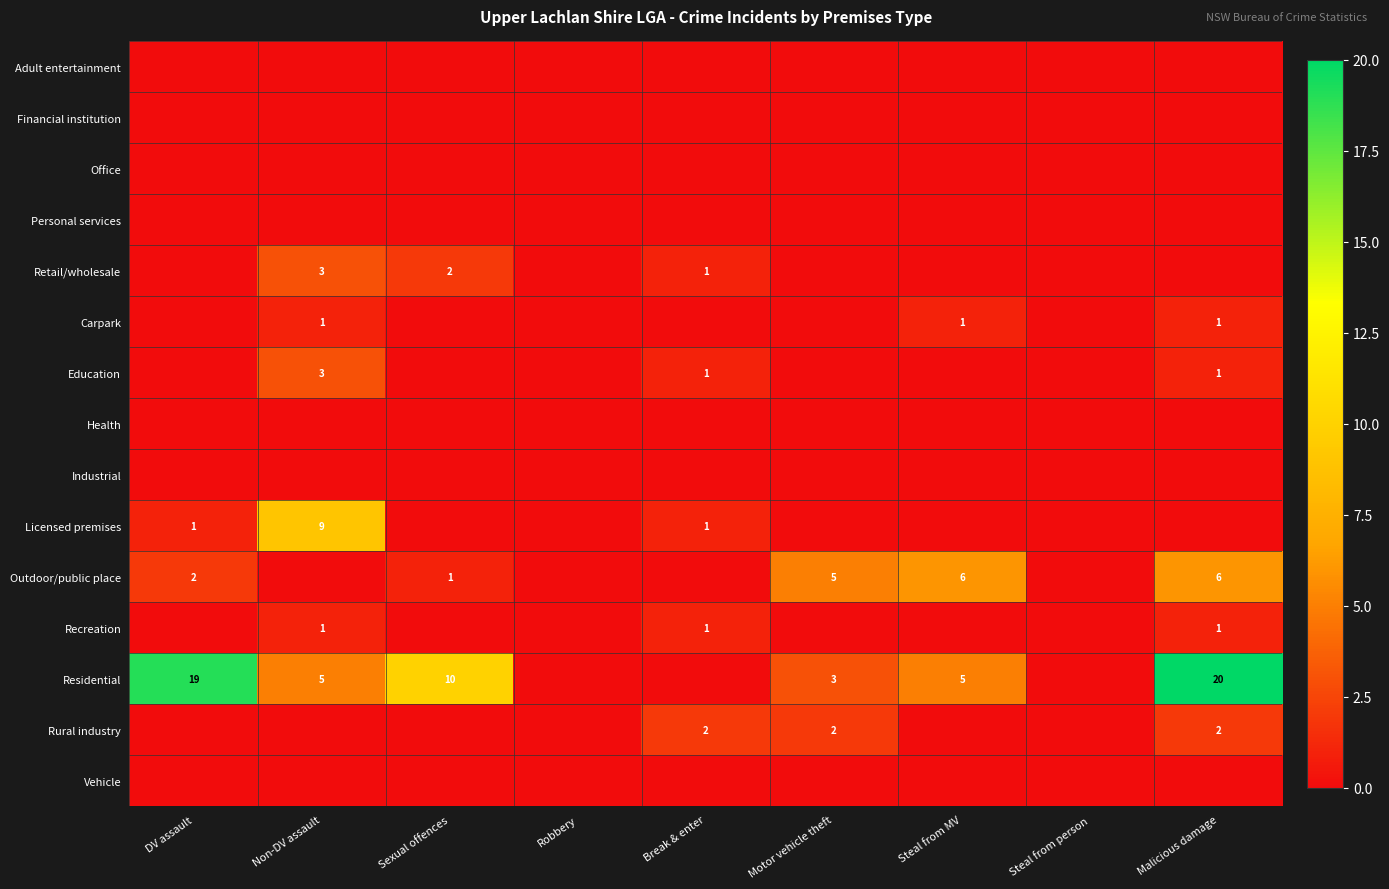

Between Non-DV assault and Sexual offences, which is larger?

Non-DV assault